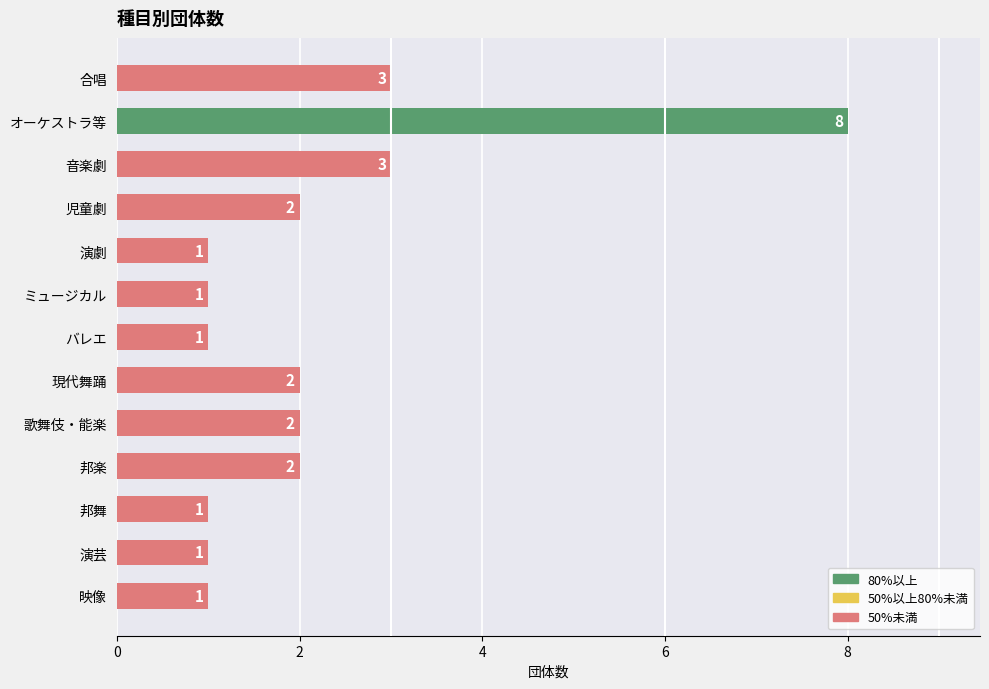

How many values are below 2?

6